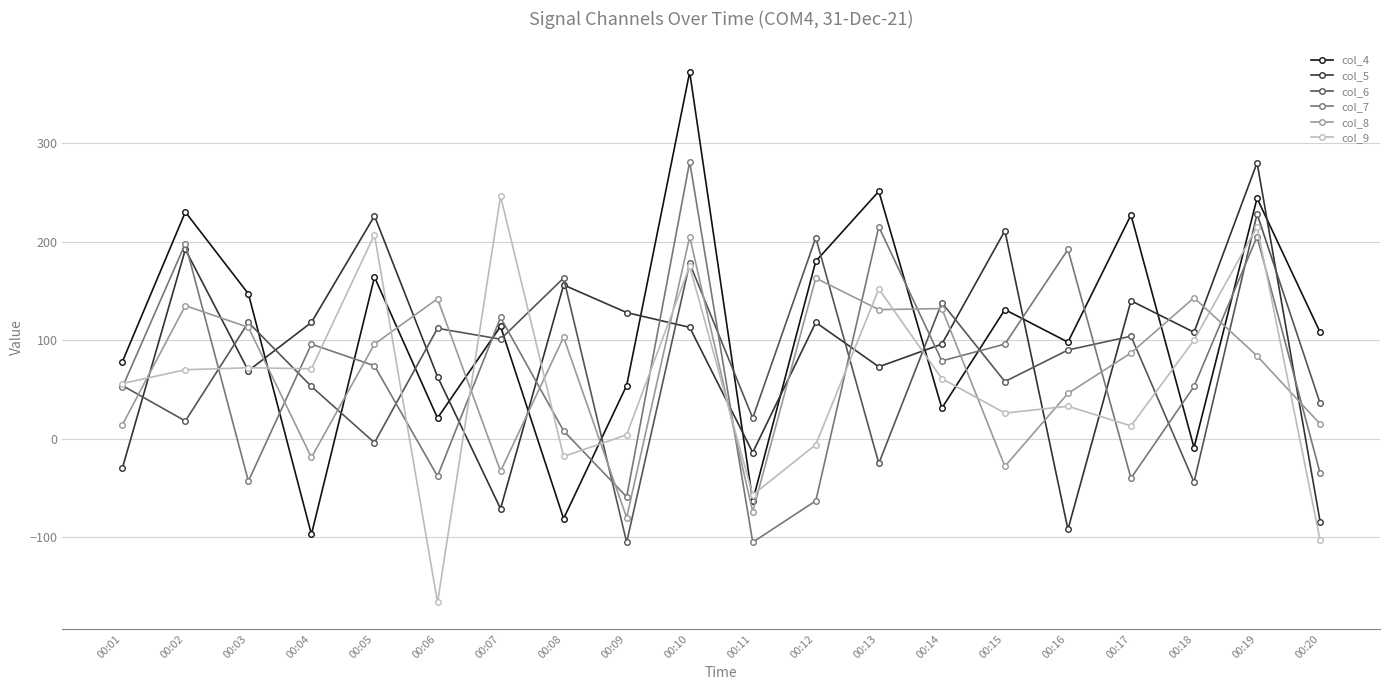

What is the difference between the col_7 values at 00:15 and 00:08?

88